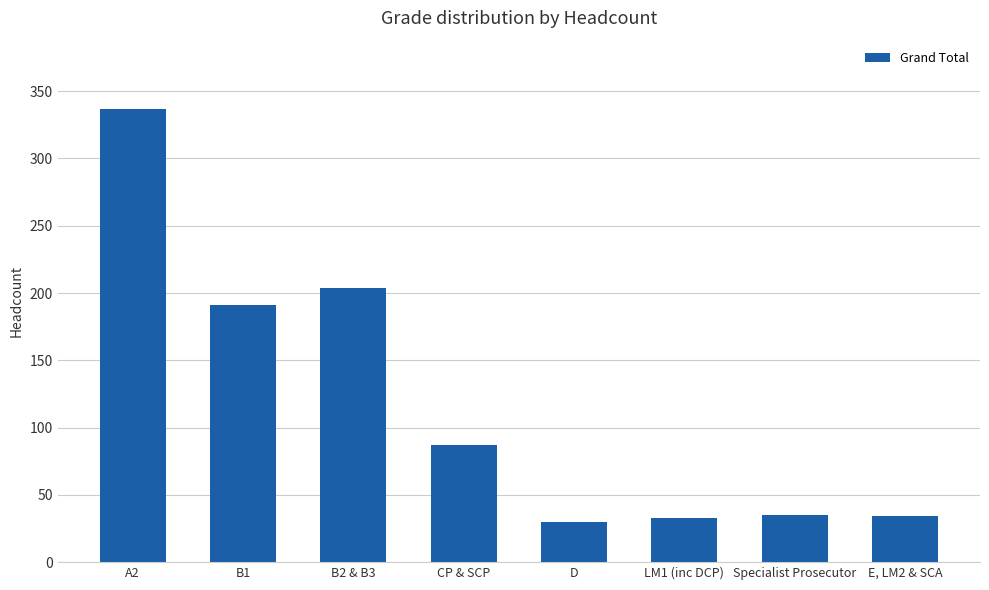

List the labels in order of value, largest first.

A2, B2 & B3, B1, CP & SCP, Specialist Prosecutor, E, LM2 & SCA, LM1 (inc DCP), D